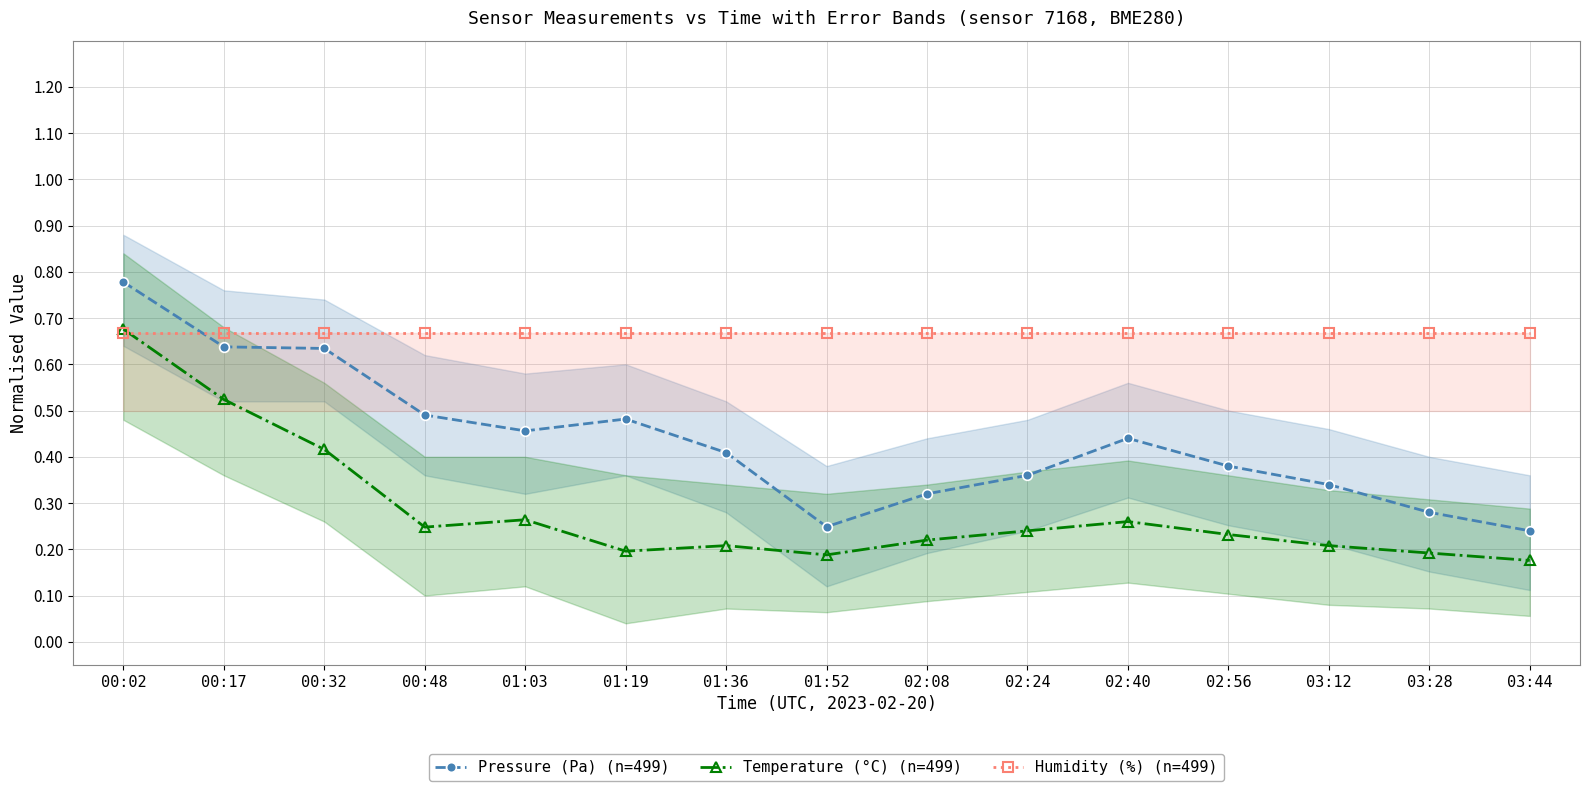

Reading left to right, what are all the values shown in this chart?

Pressure (Pa) (n=499): 00:02=0.8	00:17=0.6	00:32=0.6	00:48=0.5	01:03=0.5	01:19=0.5	01:36=0.4	01:52=0.2	02:08=0.3	02:24=0.4	02:40=0.4	02:56=0.4	03:12=0.3	03:28=0.3	03:44=0.2
Temperature (°C) (n=499): 00:02=0.7	00:17=0.5	00:32=0.4	00:48=0.2	01:03=0.3	01:19=0.2	01:36=0.2	01:52=0.2	02:08=0.2	02:24=0.2	02:40=0.3	02:56=0.2	03:12=0.2	03:28=0.2	03:44=0.2
Humidity (%) (n=499): 00:02=0.7	00:17=0.7	00:32=0.7	00:48=0.7	01:03=0.7	01:19=0.7	01:36=0.7	01:52=0.7	02:08=0.7	02:24=0.7	02:40=0.7	02:56=0.7	03:12=0.7	03:28=0.7	03:44=0.7